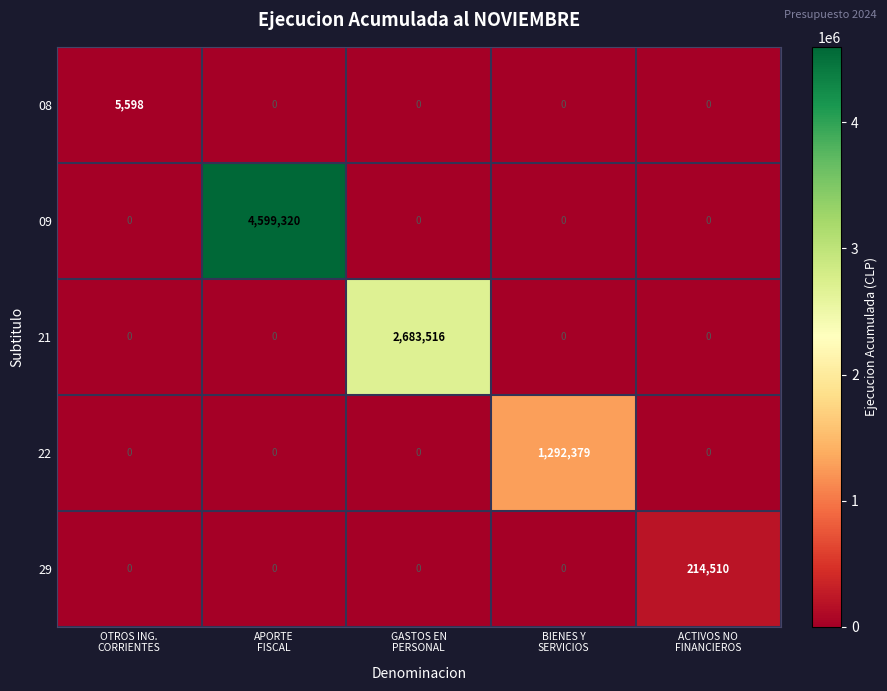

What is the maximum value shown in the chart?

4599320